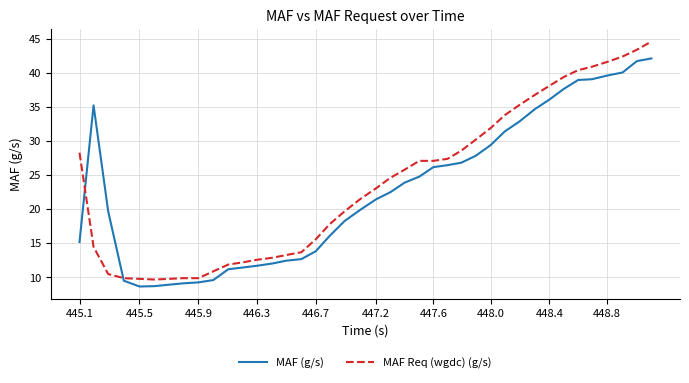

What is the highest value of the MAF Req (wgdc) (g/s) series?

44.6